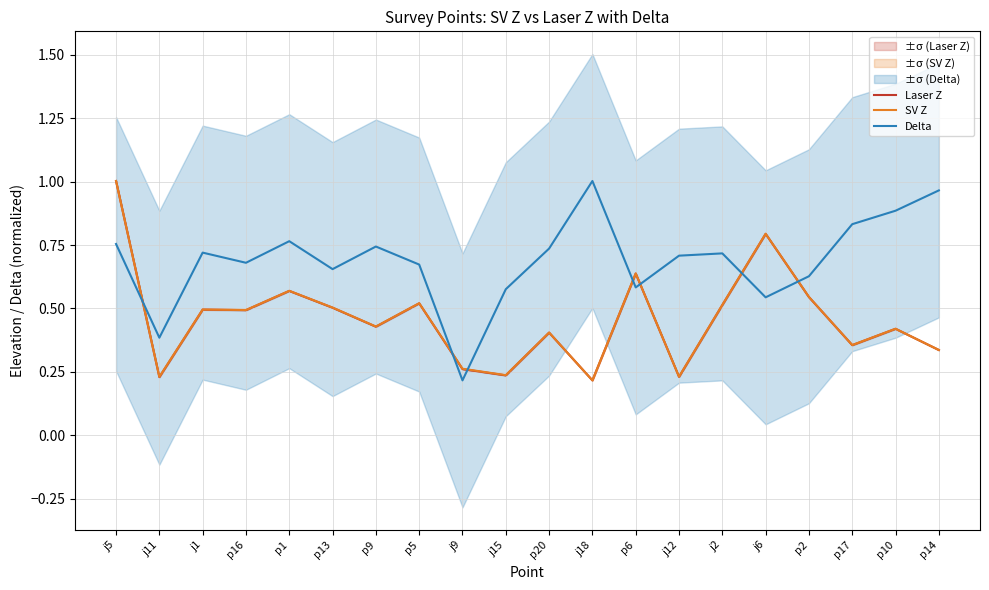

How many interior local peaks does the Laser Z series have?

7